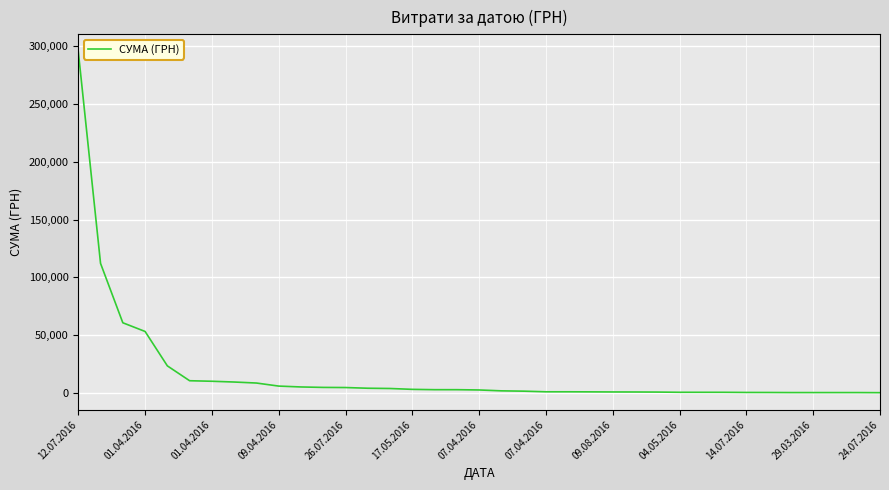

What is the maximum value shown in the chart?

295638.6